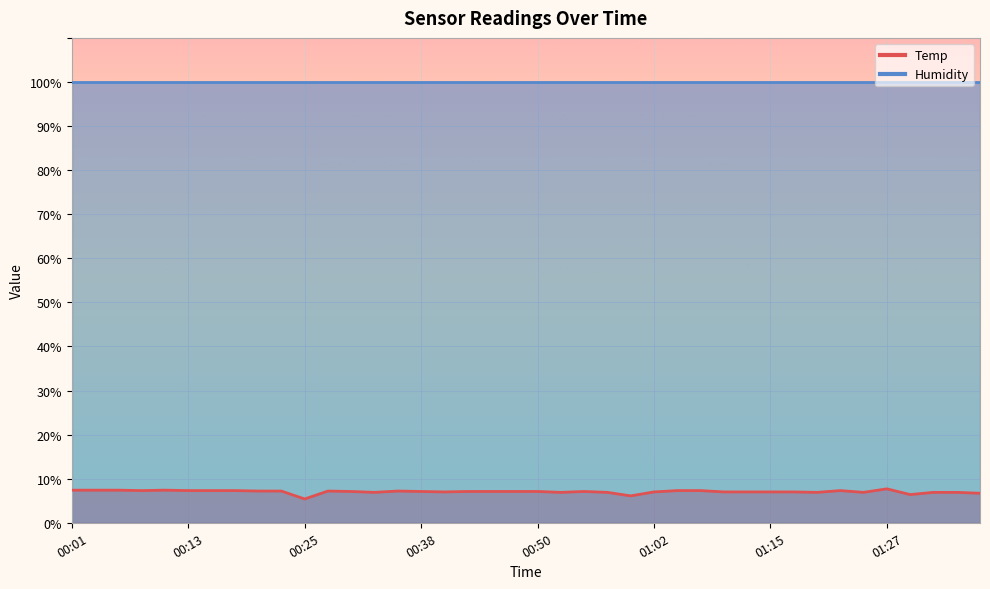

What is the label of the 27th point from the left?

01:05